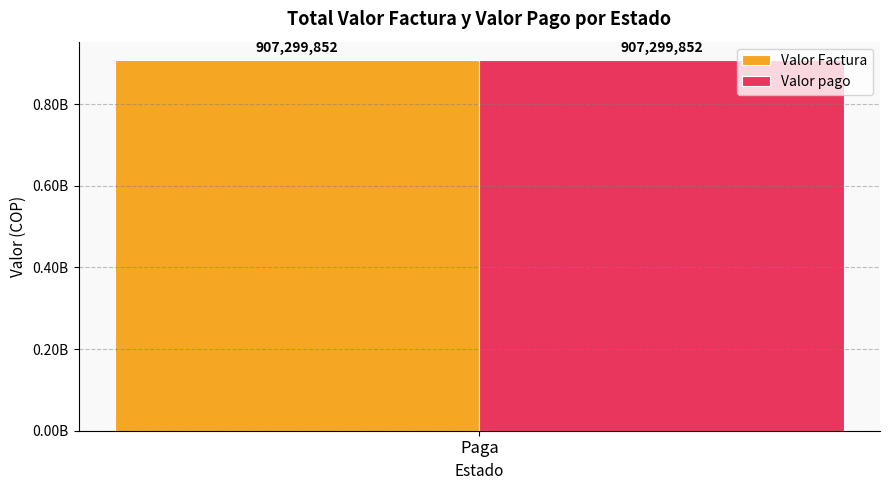

Are the bars horizontal?

No